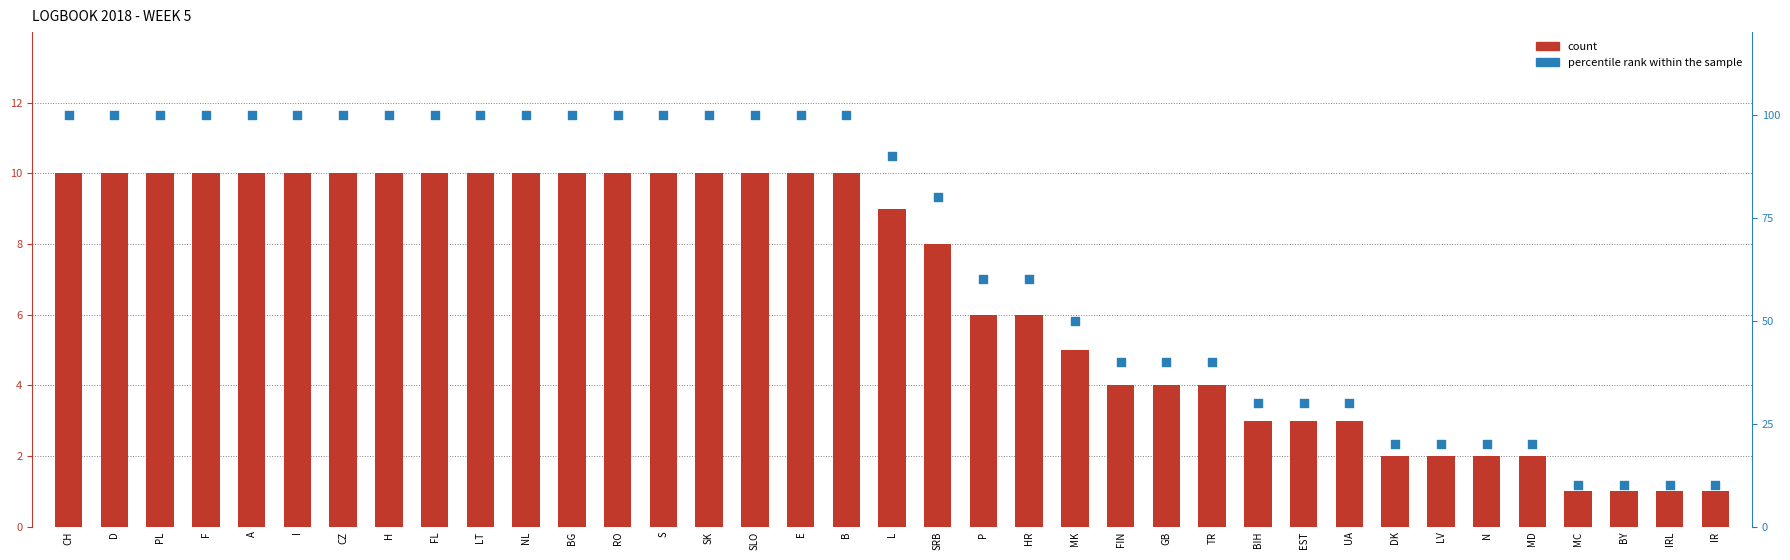

What is the total value across all series at I?

110